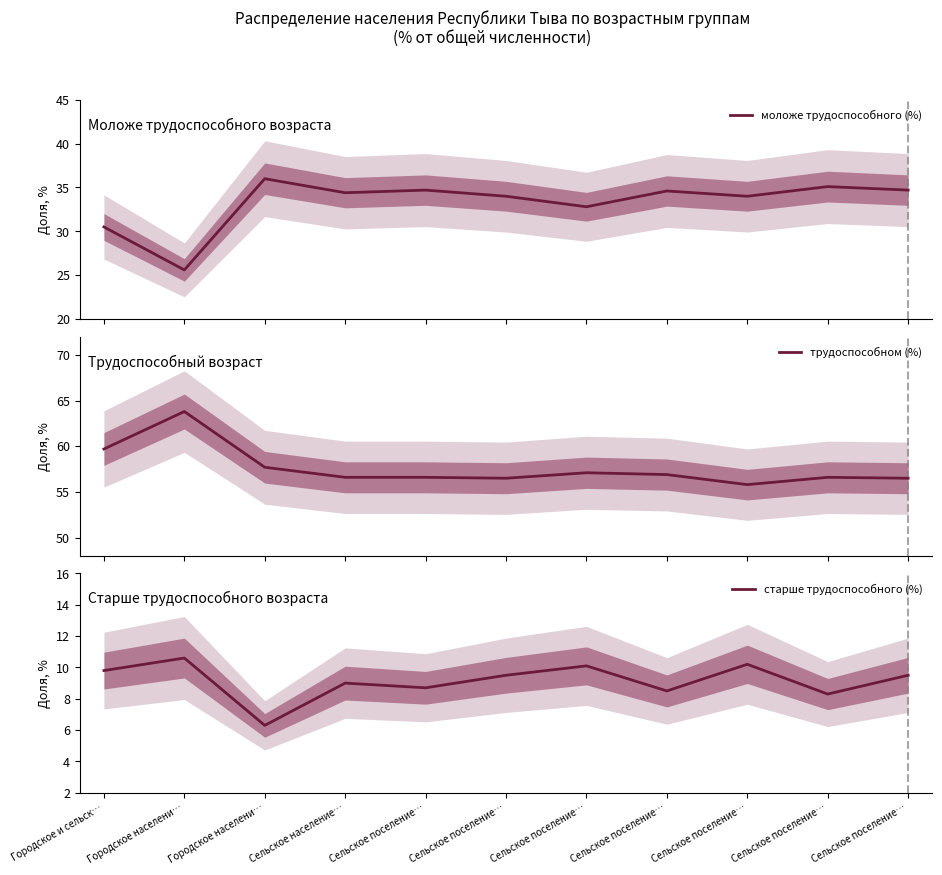

What are all the series names shown in the legend?

моложе трудоспособного (%), трудоспособном (%), старше трудоспособного (%)